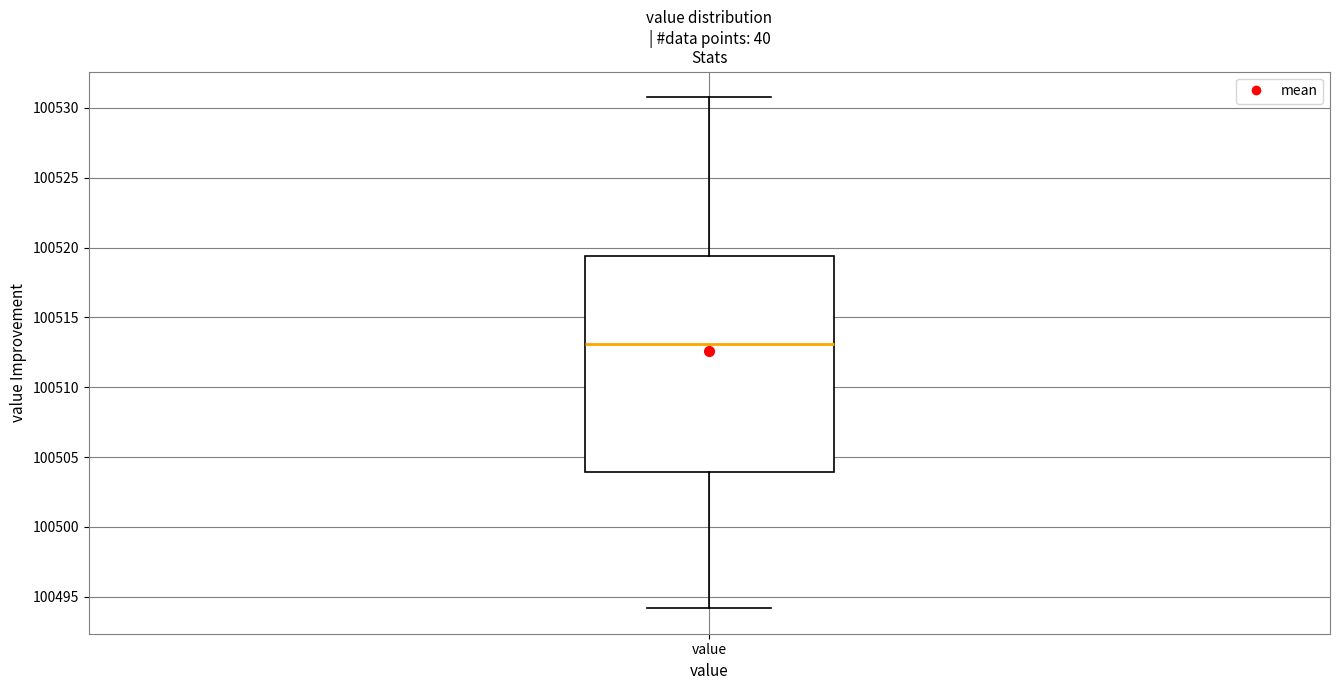

Where does the upper whisker of the box for value end on the y-axis? The values are not printed on the chart, so give them approximately, as read against the axis.

100531.0